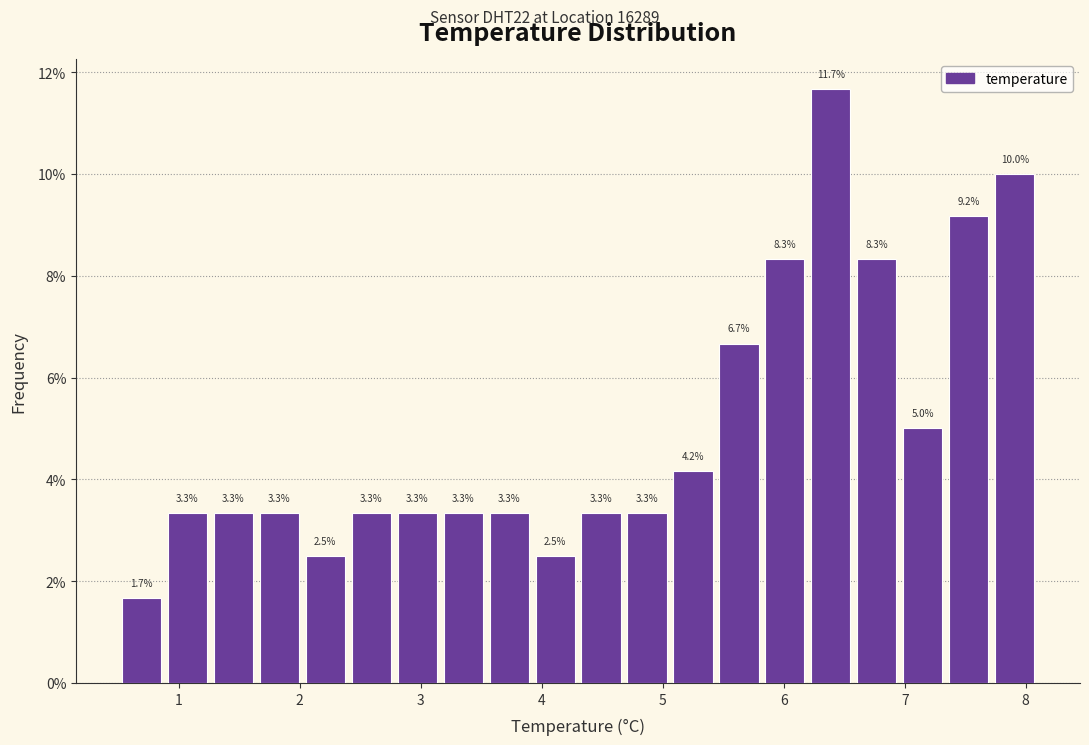

Around what value on the x-axis is the tallest bar? Give the approximate position of its centre, as read against the axis.

6.4